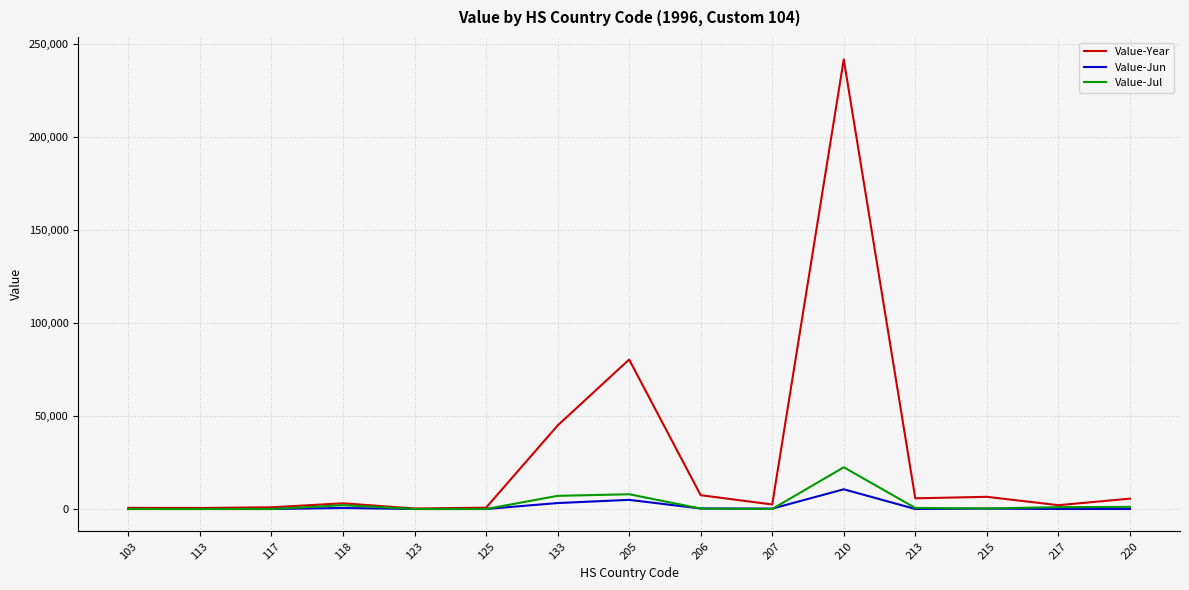

What is the maximum value shown in the chart?

241801